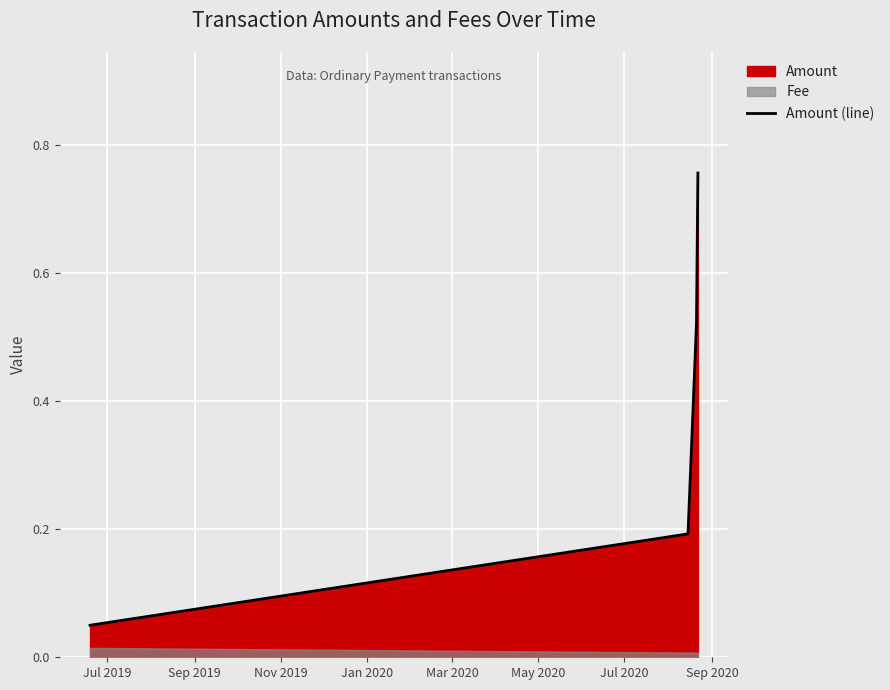

True or false: Amount (line) has more than 2 points higher than both neighbors.

False